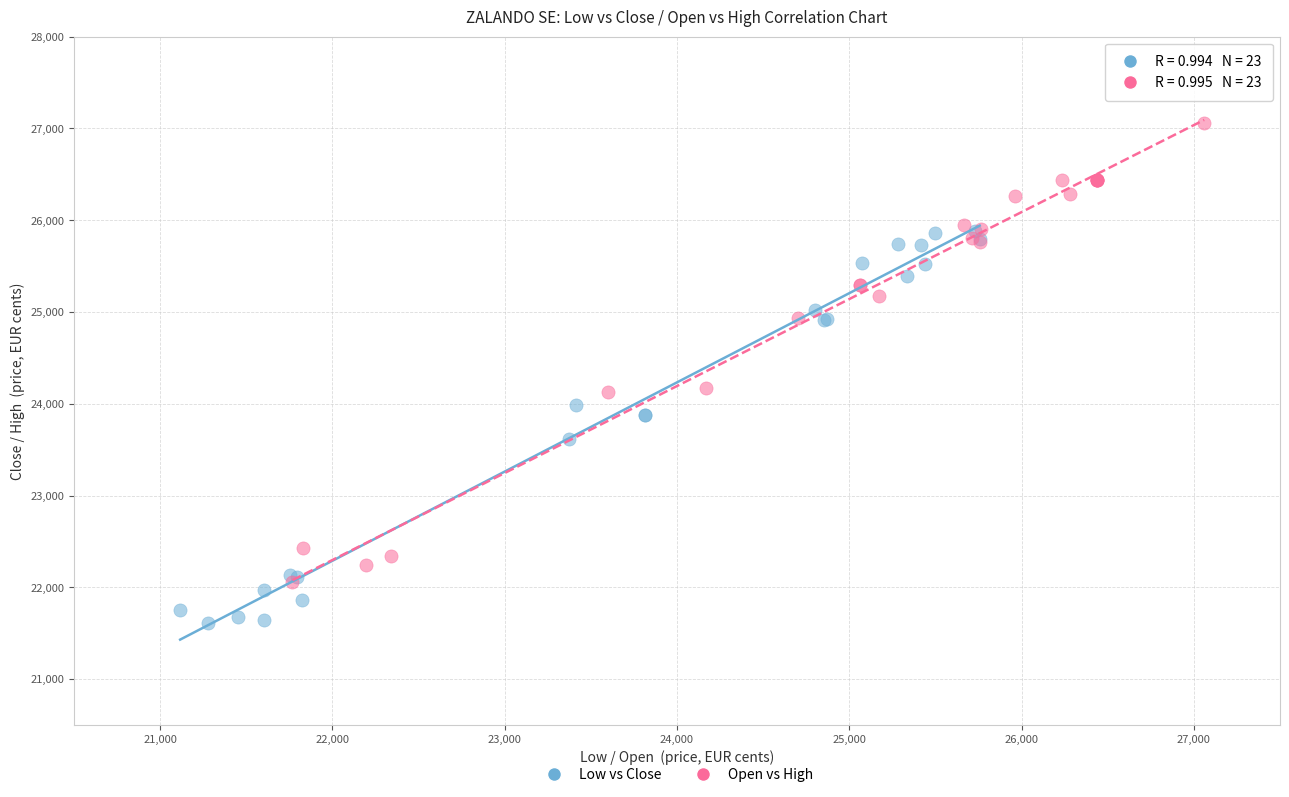

Which series has the largest Y range (max minus min)?

Open vs High